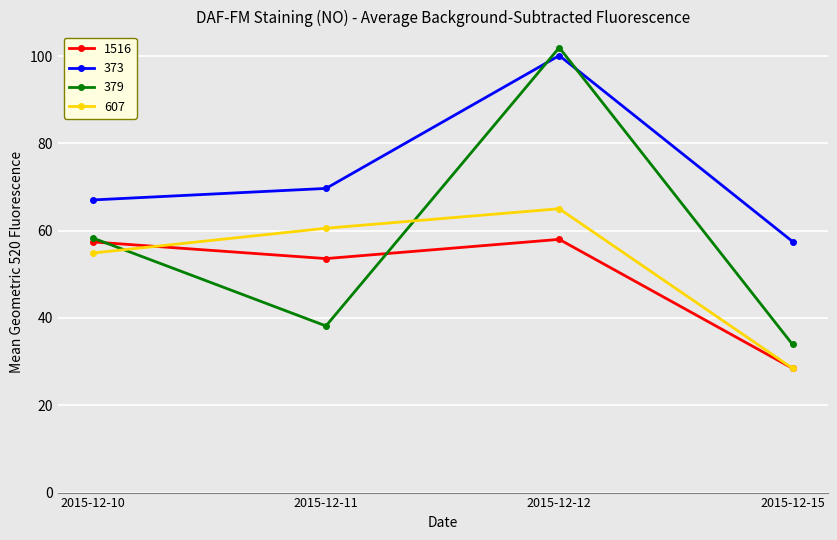

The value of 373 at 2015-12-12 is 170.7. True or false?

False